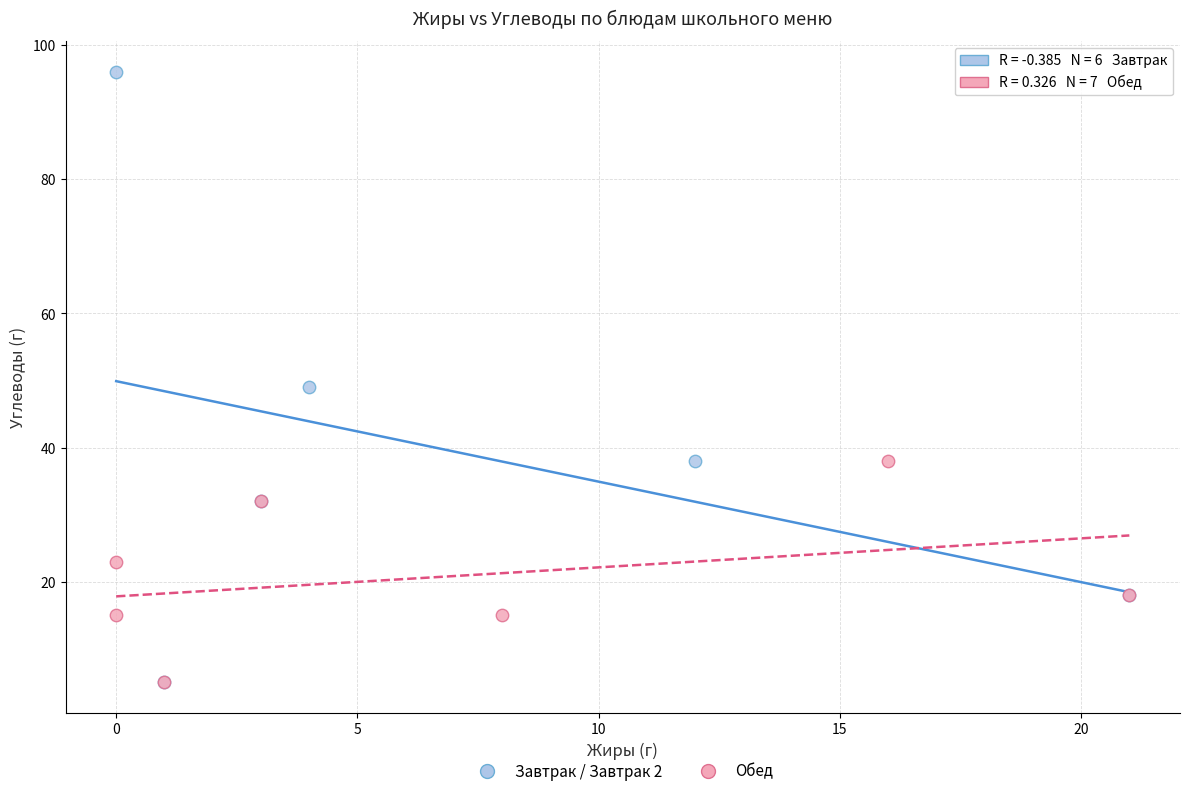

Which series has the largest Y range (max minus min)?

Завтрак / Завтрак 2